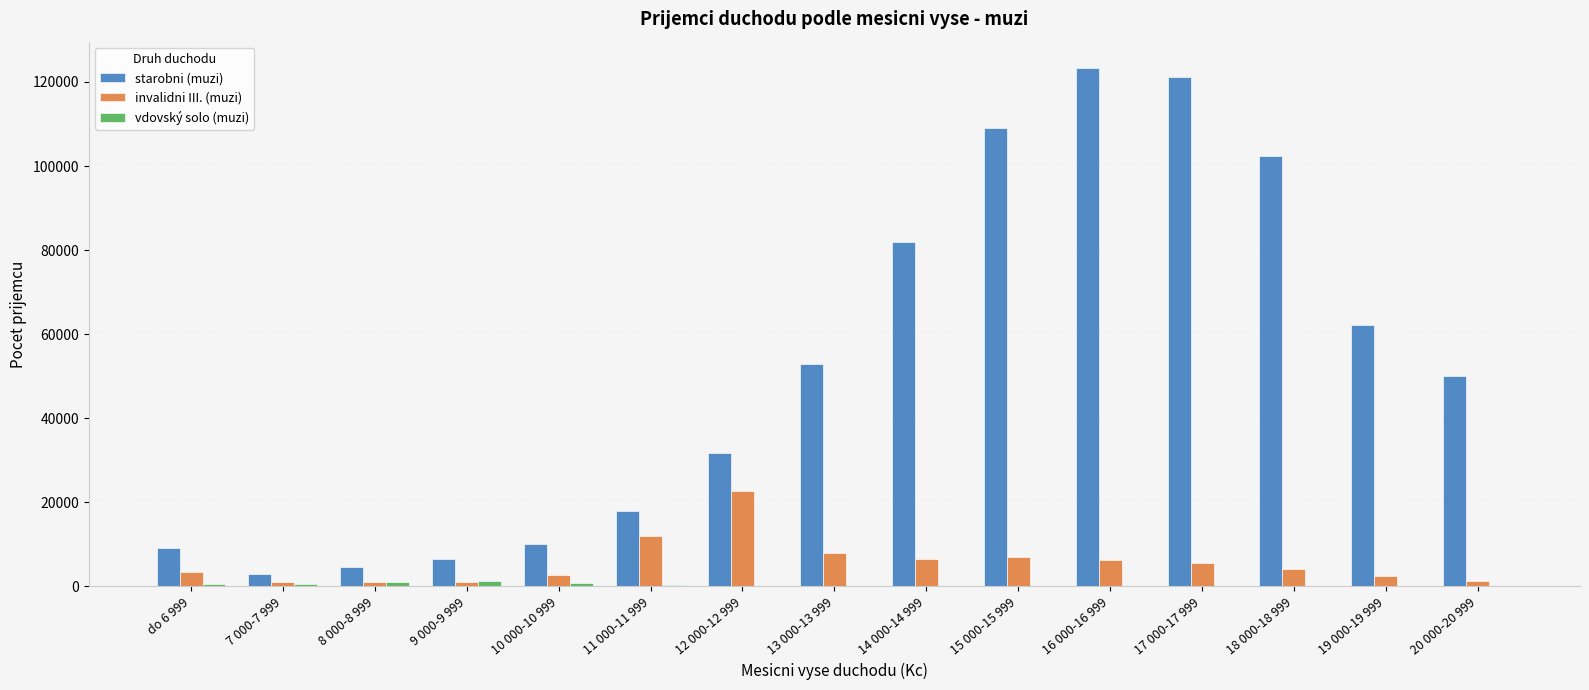

What is the maximum value shown in the chart?

123420